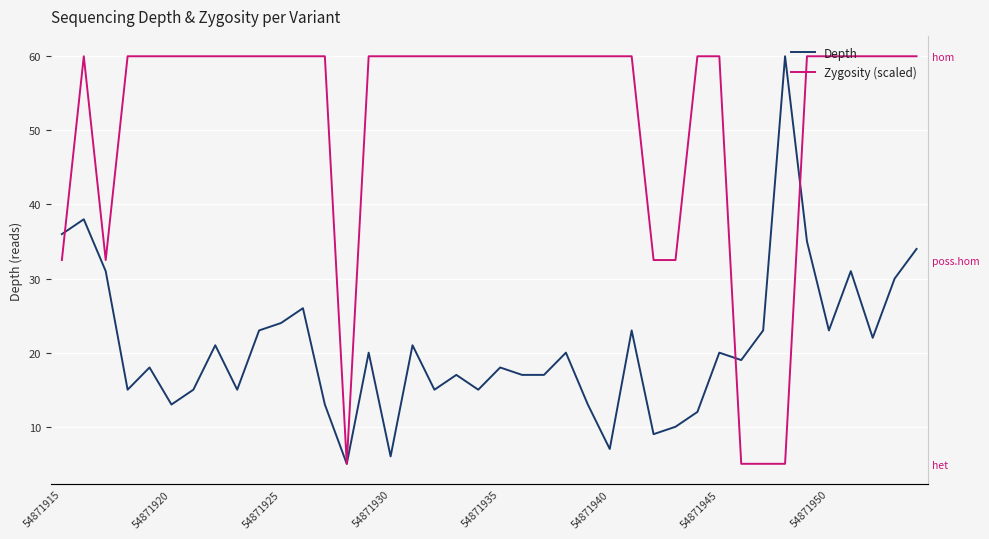

Which category has the highest value across all series?

33